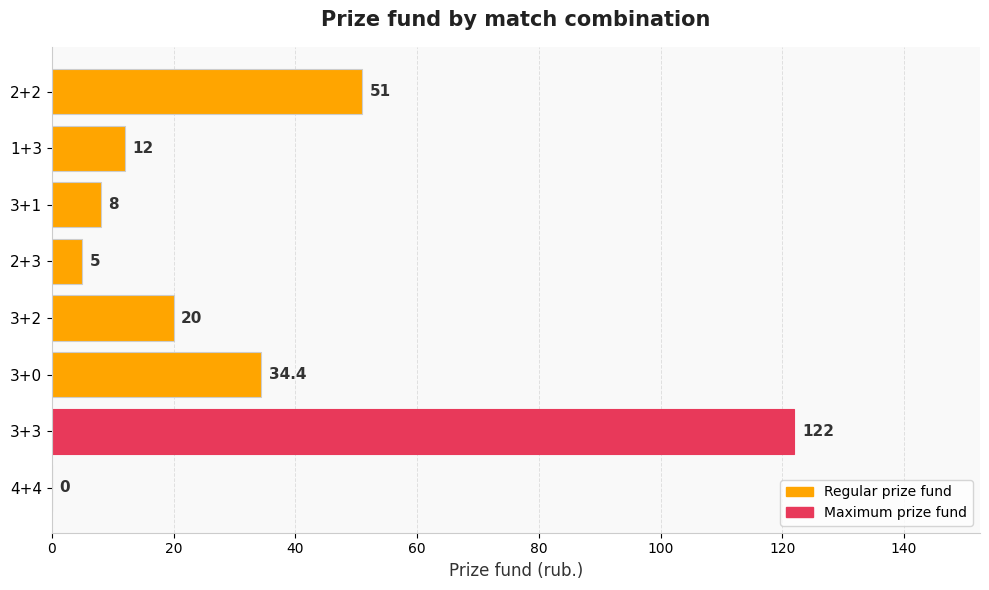

Is it true that the value at 3+0 is 44.9?

False